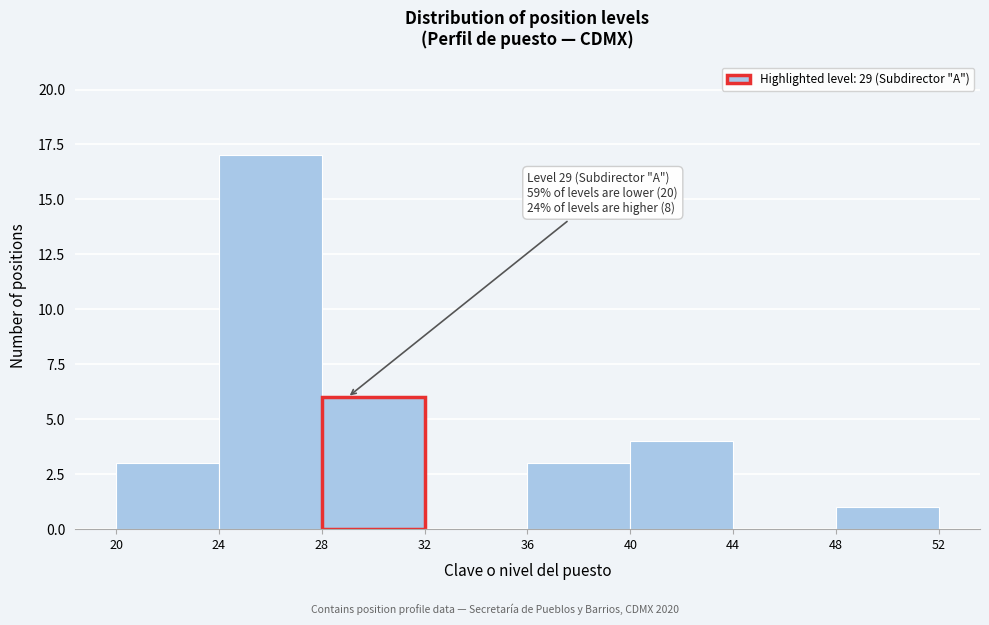

Over which range of the x-axis is the bar tallest?

24 to 28